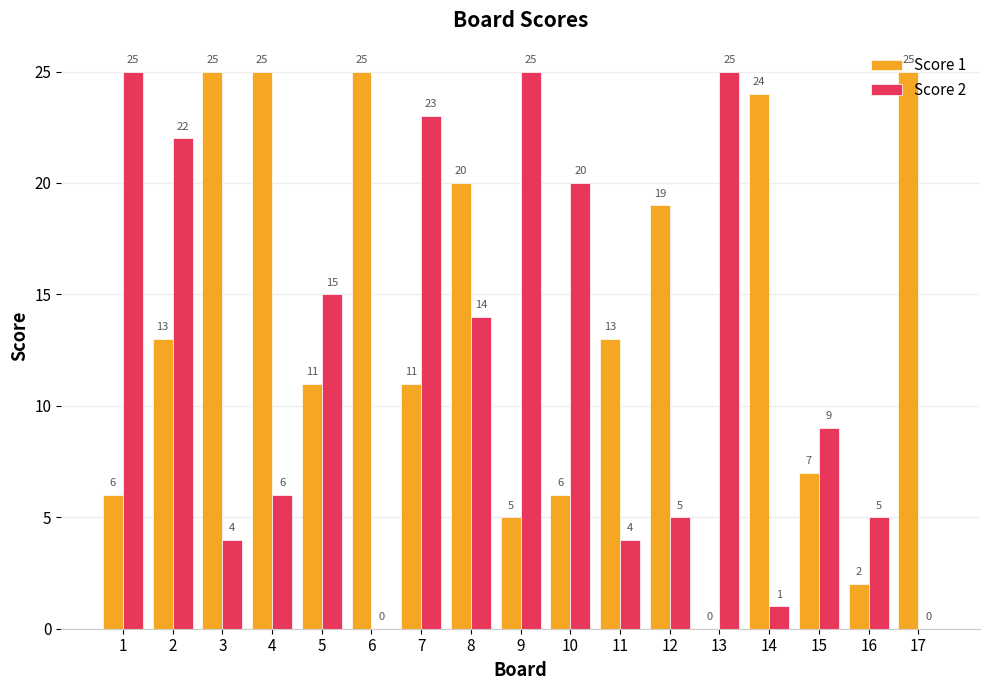

What is the sum of the Score 2 values at 11 and 16?

9